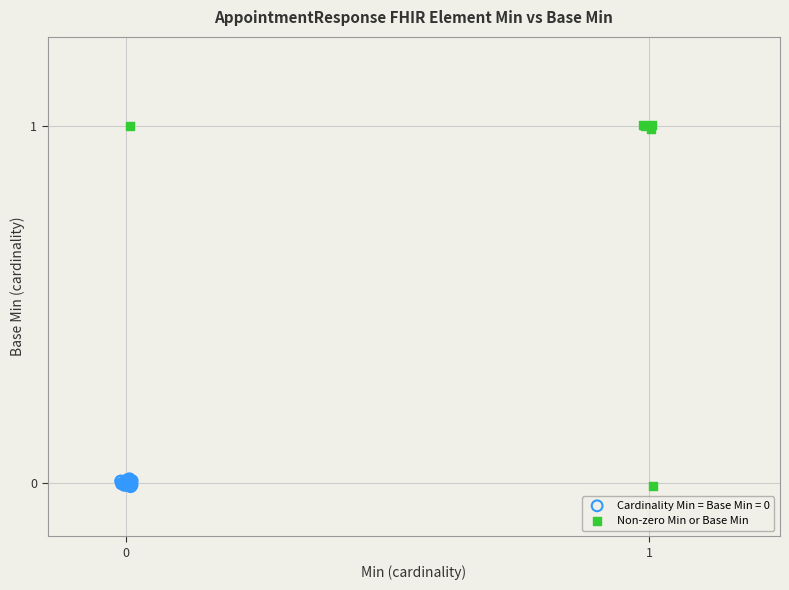

Which series reaches the maximum Y coordinate?

Non-zero Min or Base Min